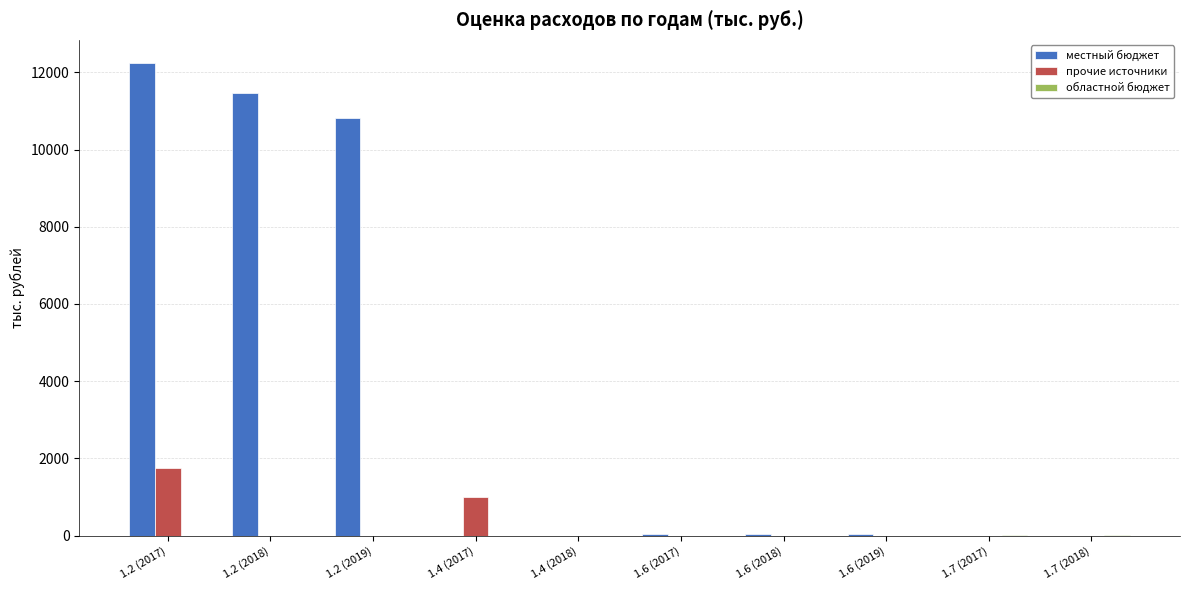

At which label is местный бюджет closest to 6114?

1.2 (2019)